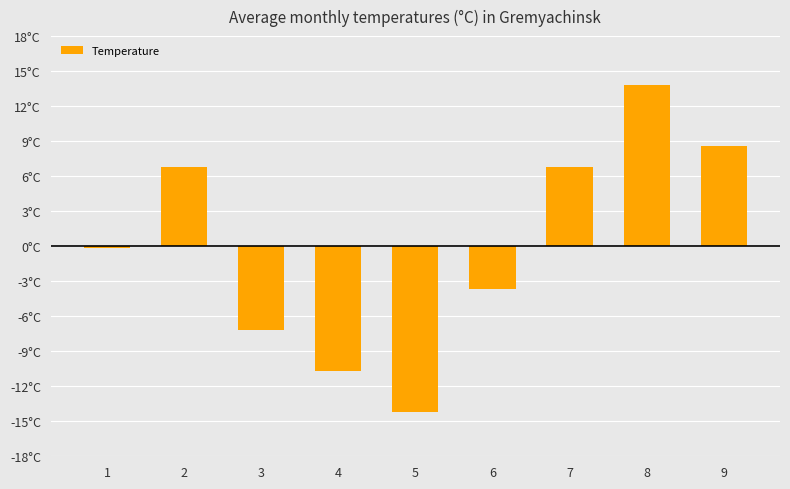

What is the change in value from 3 to 7?

+14.0